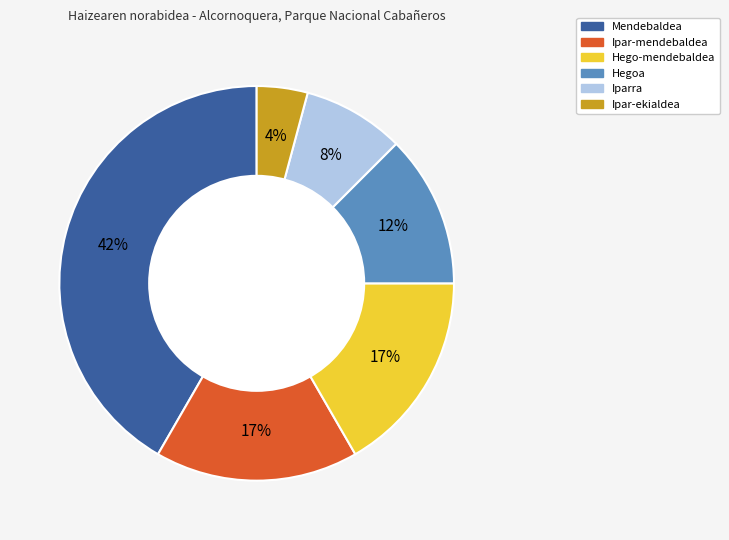

Is it true that Iparra is 8% of the pie?

True